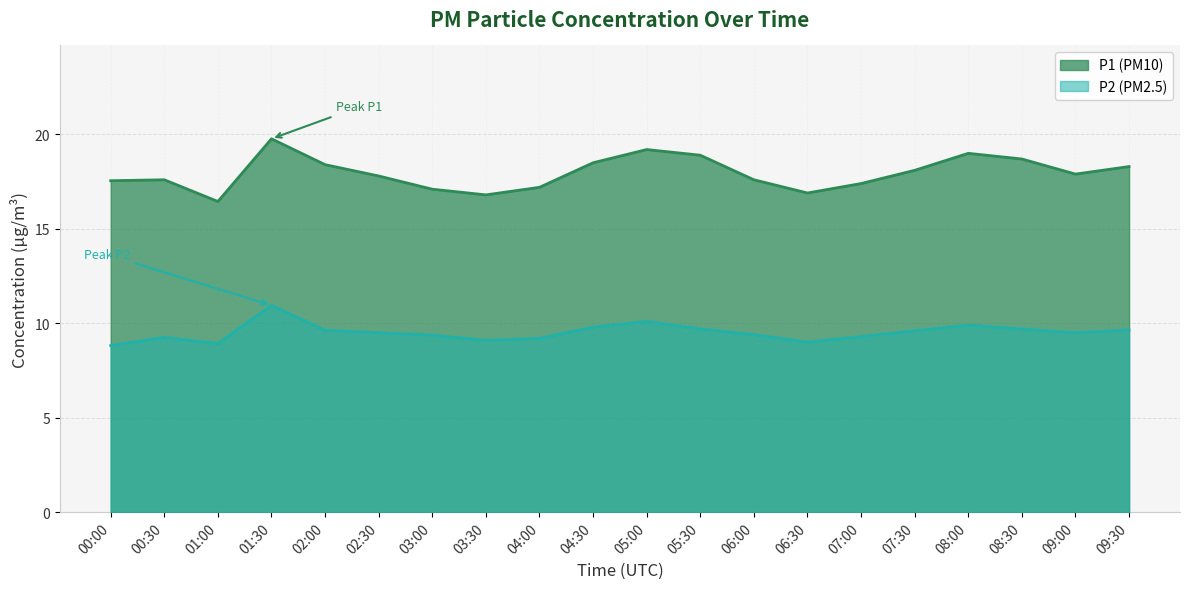

Reading left to right, extract all data points from this chart.

P1: 17.6	17.6	16.4	19.8	18.4	17.8	17.1	16.8	17.2	18.5	19.2	18.9	17.6	16.9	17.4	18.1	19.0	18.7	17.9	18.3
P2: 8.8	9.2	8.9	10.9	9.6	9.5	9.4	9.1	9.2	9.8	10.1	9.7	9.4	9.0	9.3	9.6	9.9	9.7	9.5	9.7